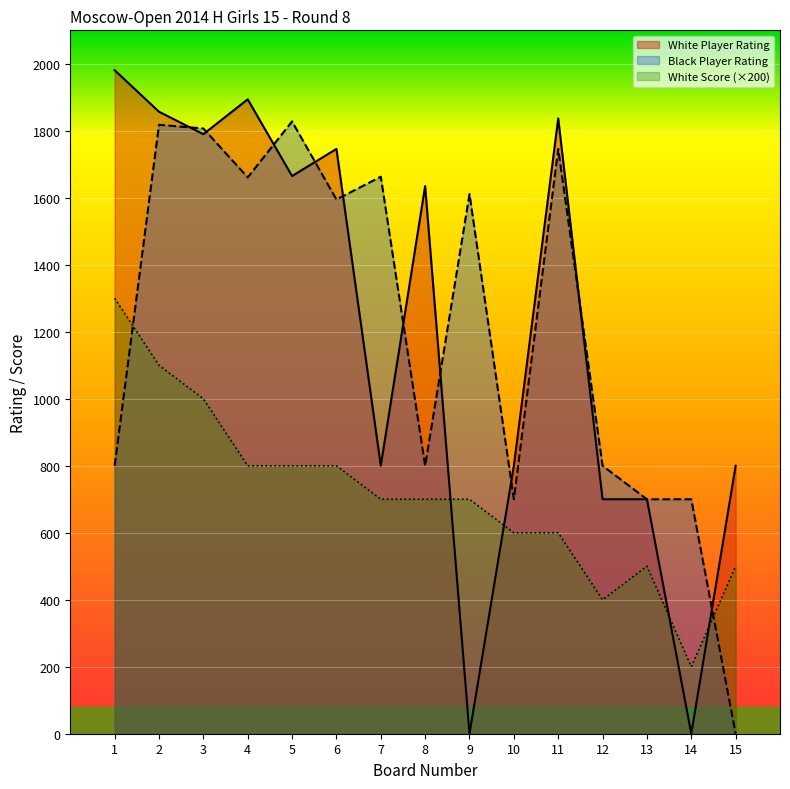

How many interior local valleys does the White Player Rating series have?

5